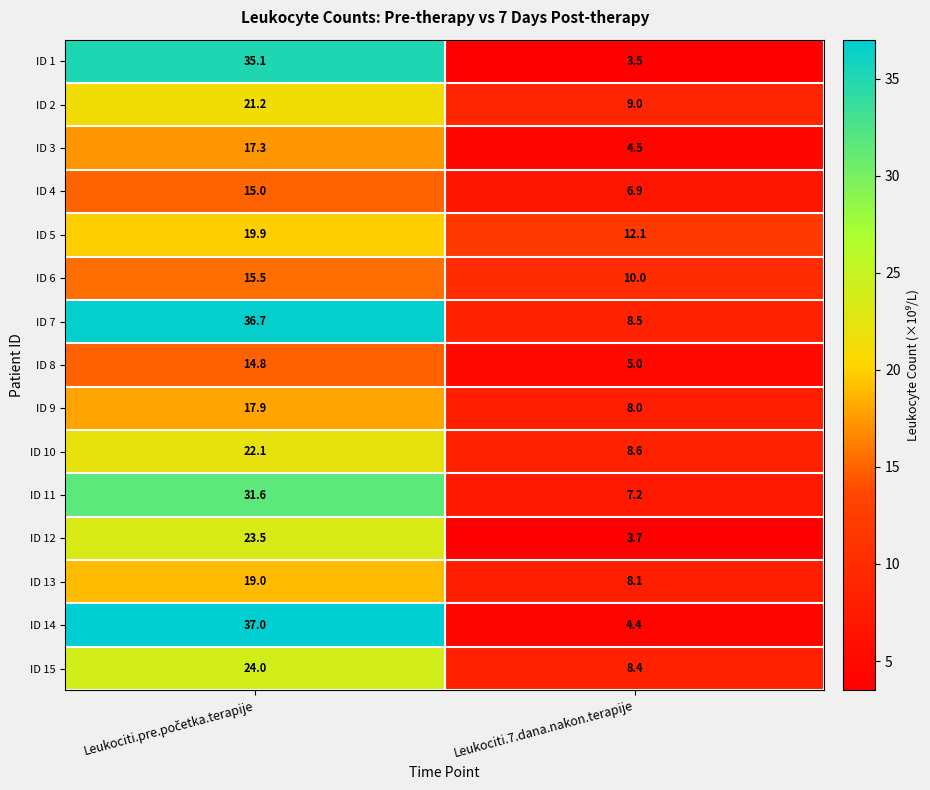

The value of ID 8 at Leukociti.7.dana.nakon.terapije is 6.8. True or false?

False